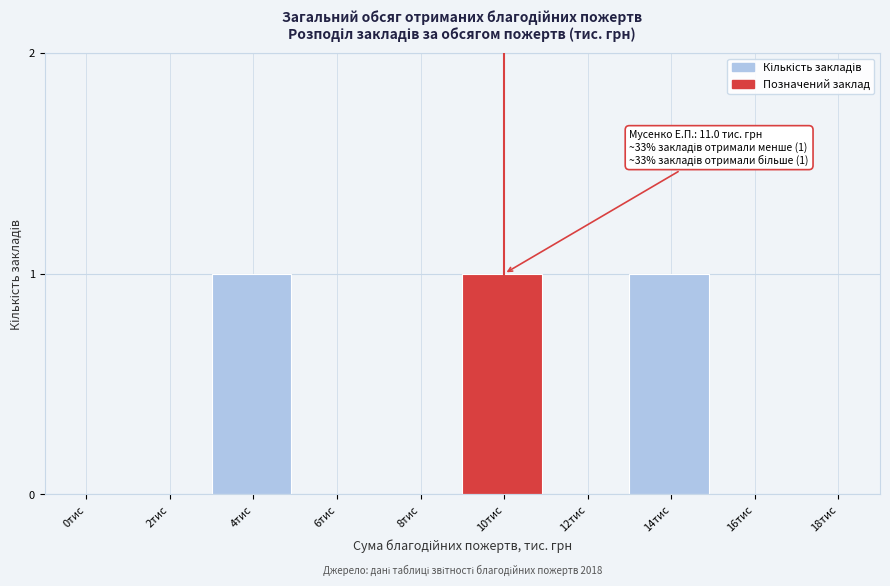

Reading left to right, extract all data points from this chart.

0тис=0	2тис=0	4тис=1	6тис=0	8тис=0	10тис=1	12тис=0	14тис=1	16тис=0	18тис=0